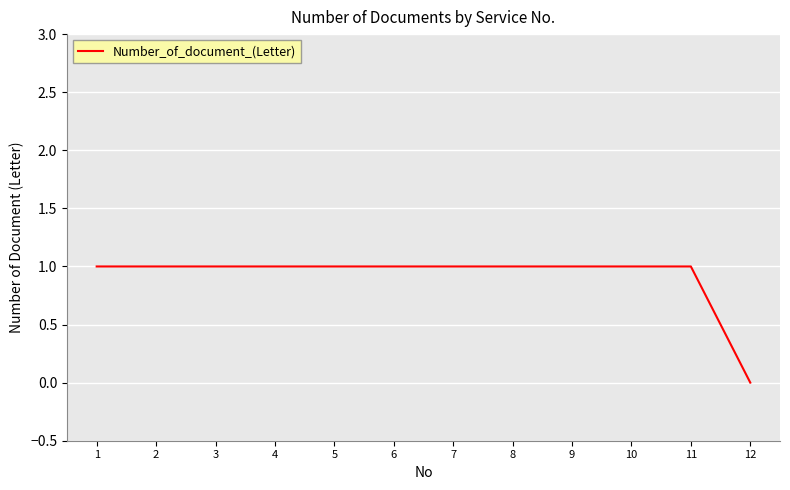

What is the approximate value at 10?

1